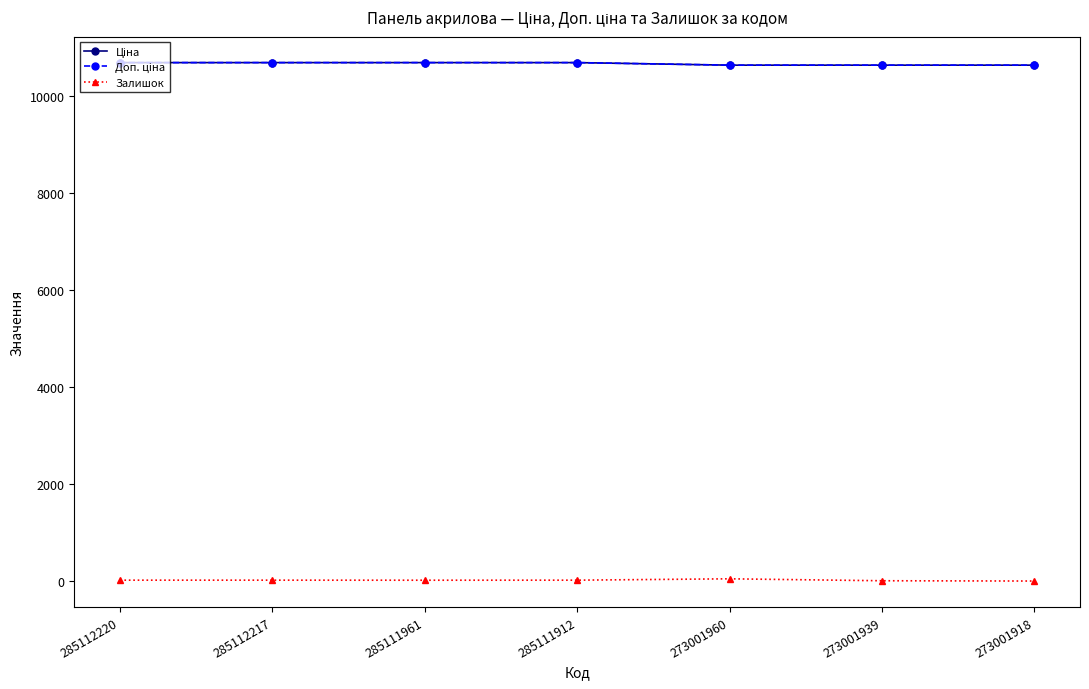

What is the total value across all series at 285112217?

21399.8